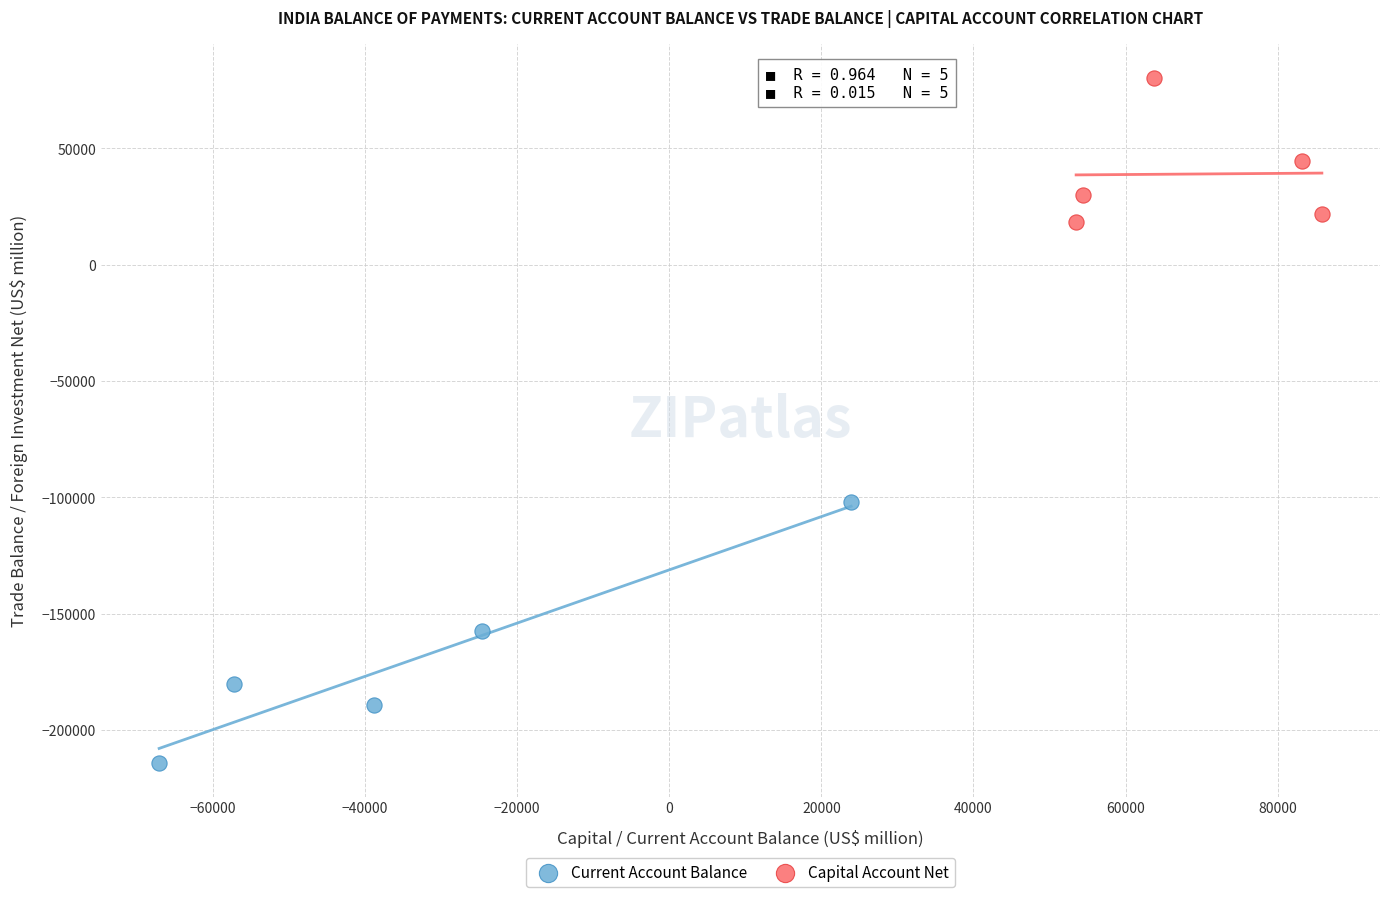

Which series contains the lowest Y value?

Current Account Balance